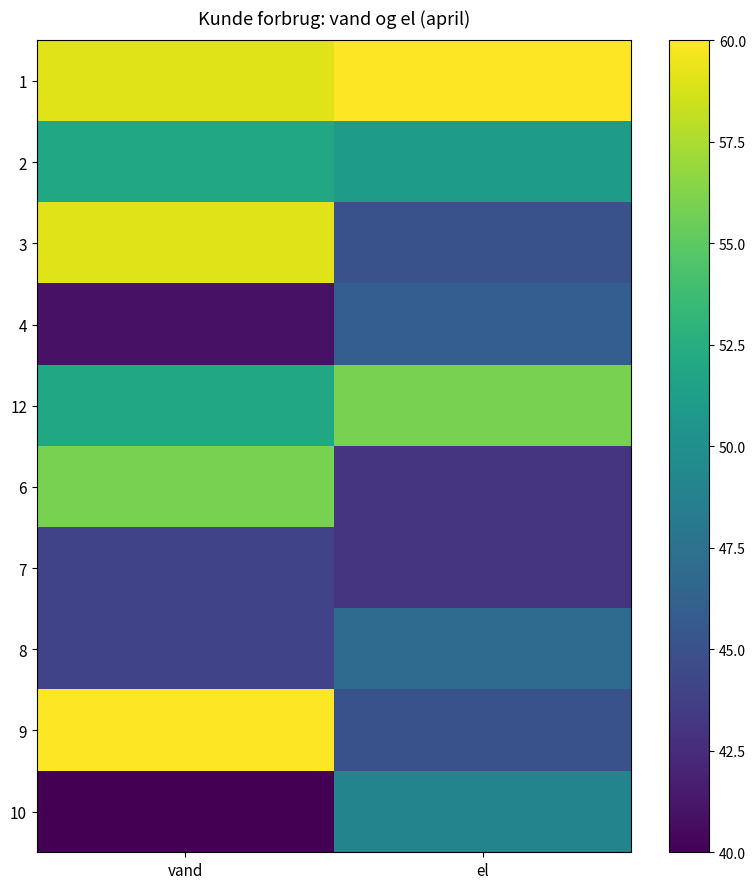

Reading left to right, transcribe all the data shown in this chart.

1: vand=59	el=60
2: vand=52	el=51
3: vand=59	el=45
4: vand=41	el=46
12: vand=52	el=56
6: vand=56	el=43
7: vand=44	el=43
8: vand=44	el=47
9: vand=60	el=45
10: vand=40	el=49